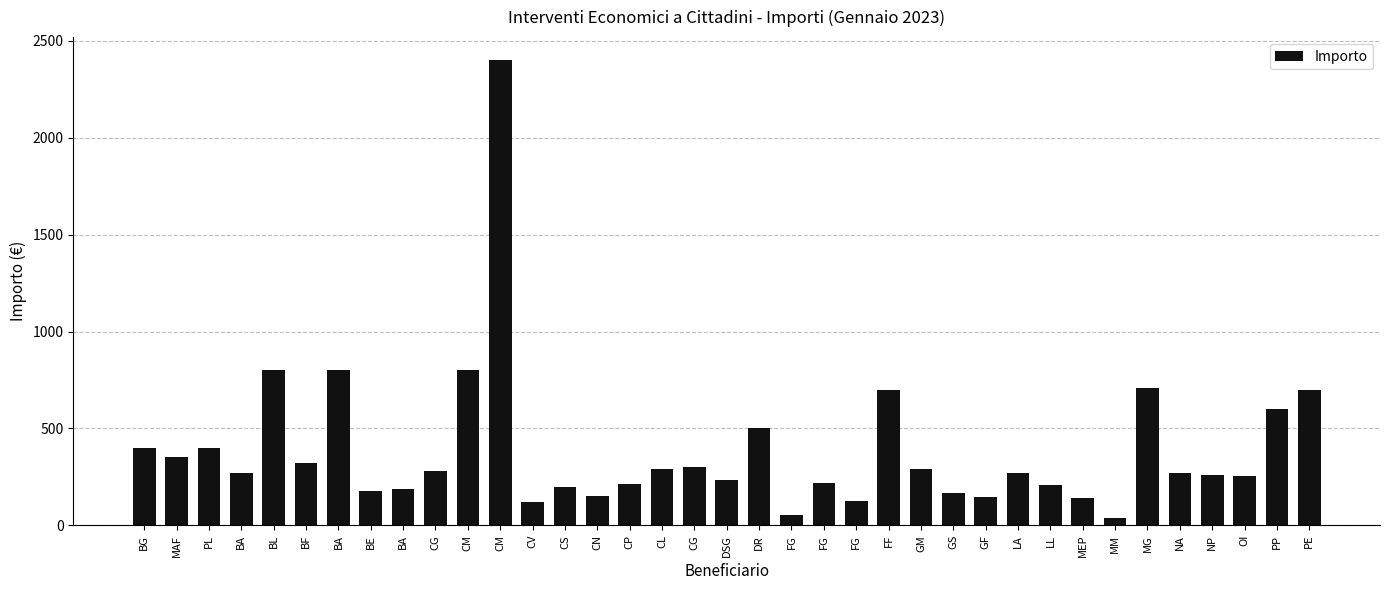

What is the label of the 13th bar from the right?

GM